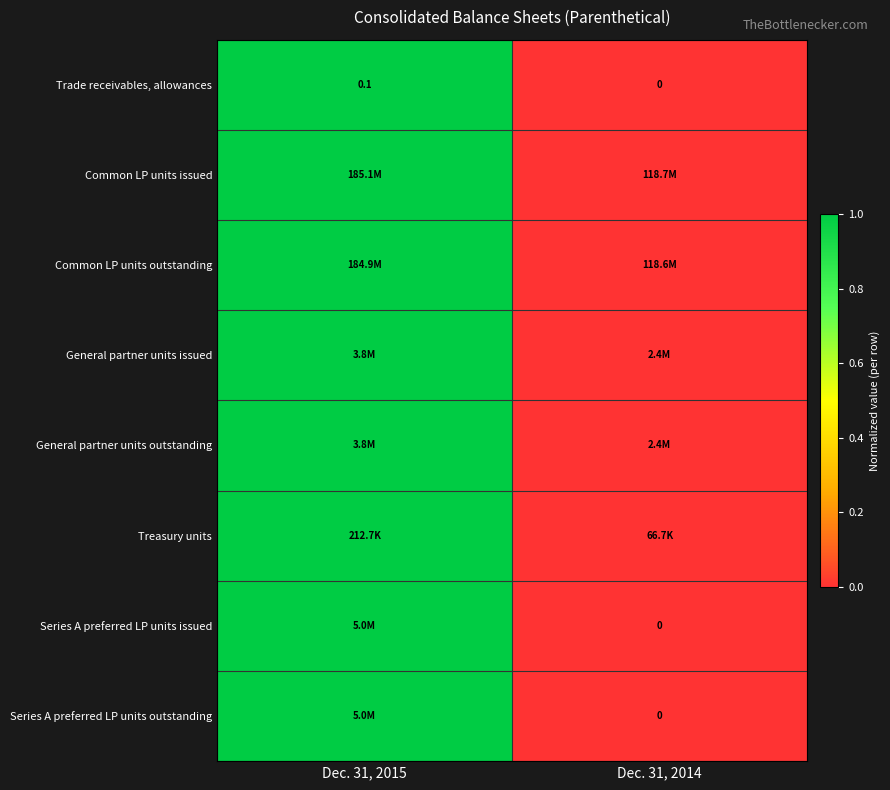

True or false: Trade receivables, allowances has a value of 0.1 at Dec. 31, 2015.

True